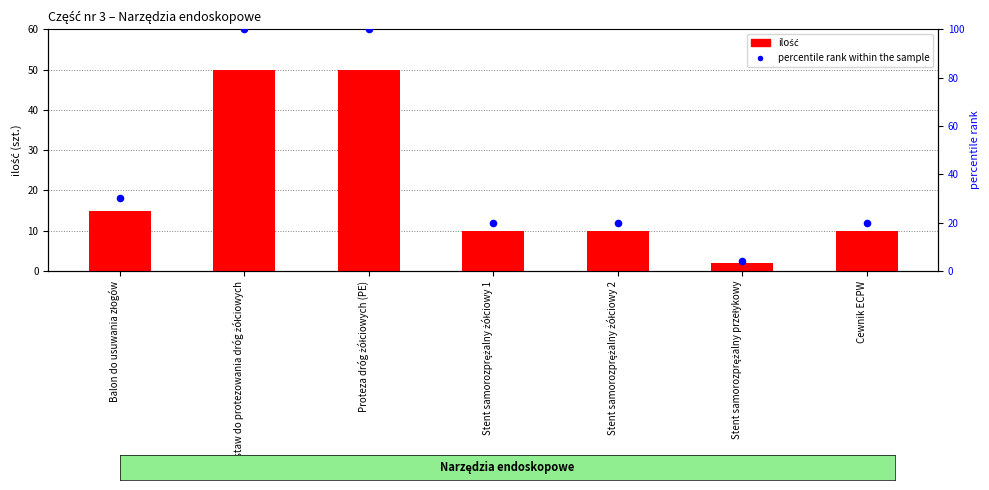

At which category is the sum across all series the highest?

Zestaw do protezowania dróg żółciowych